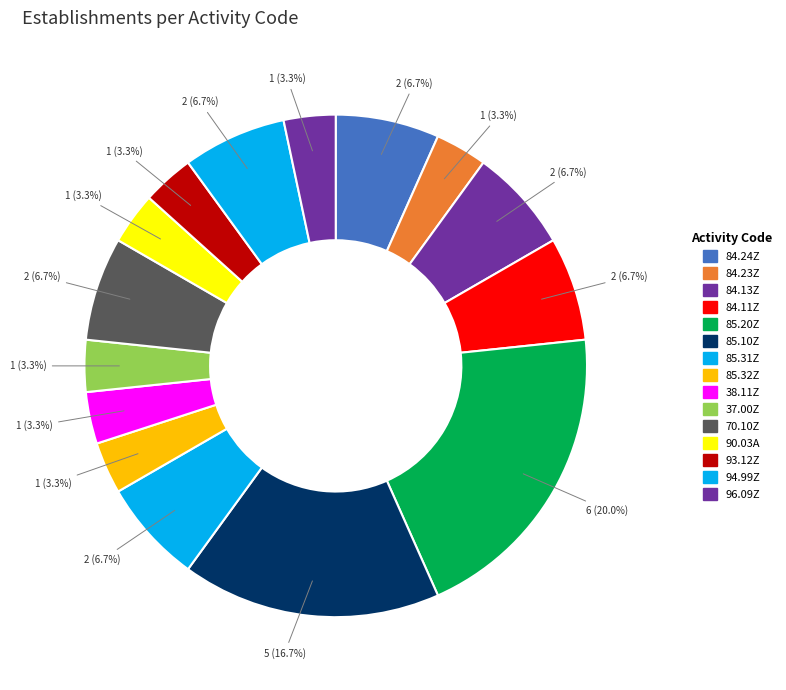

Is there a majority slice in this chart?

No